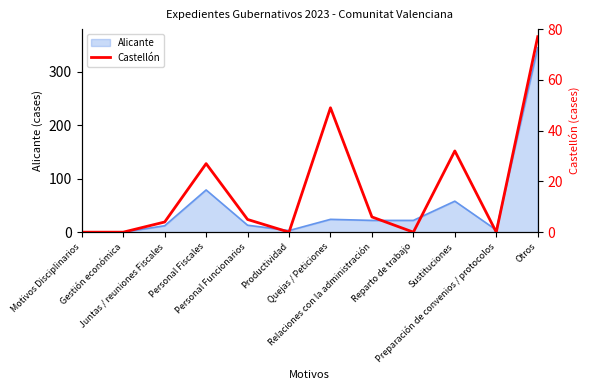

What position from the left is Productividad?

6